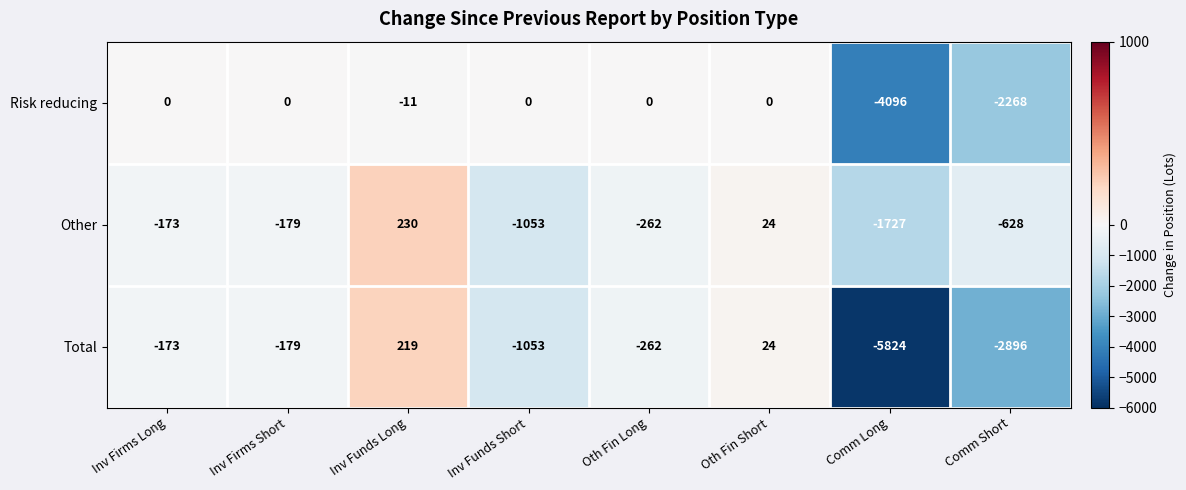

What is the maximum value shown in the chart?

230